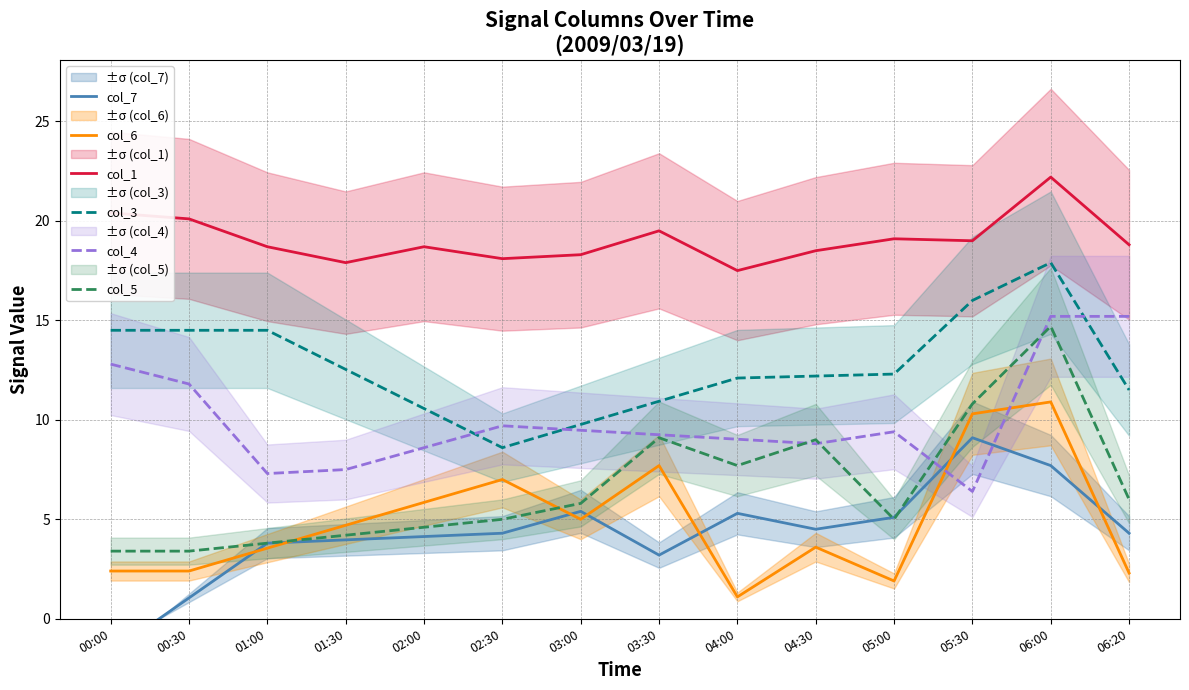

Does the chart have visible grid lines?

Yes